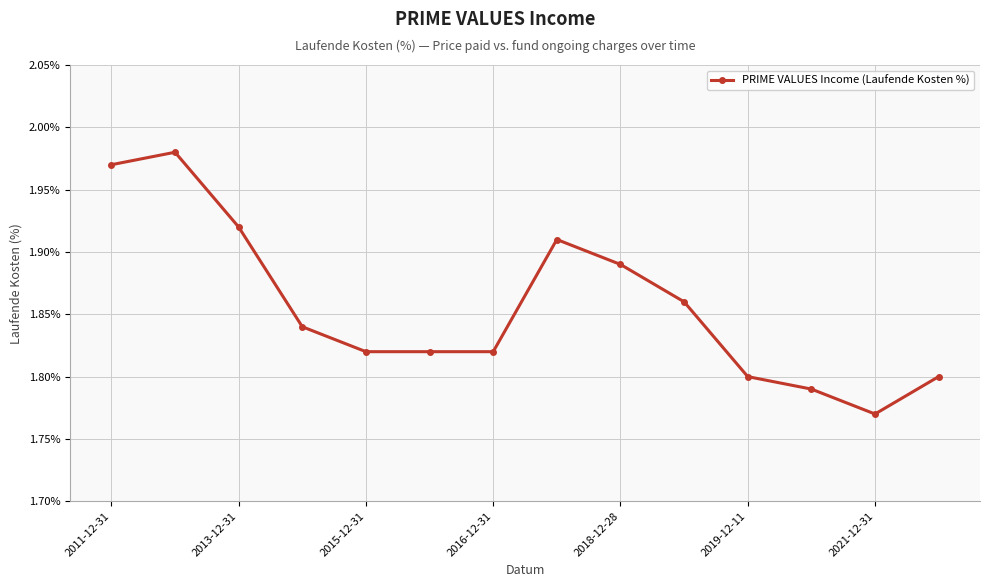

What is the sum of all values?

26.0